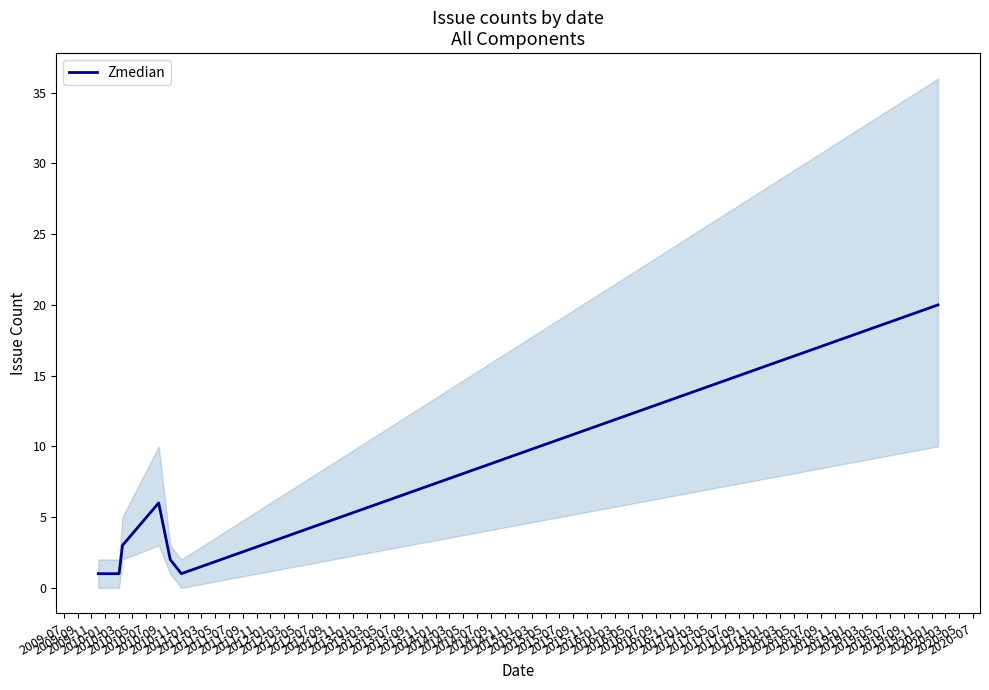

What is the difference between the values at 2009-11 and 2010-03?

1